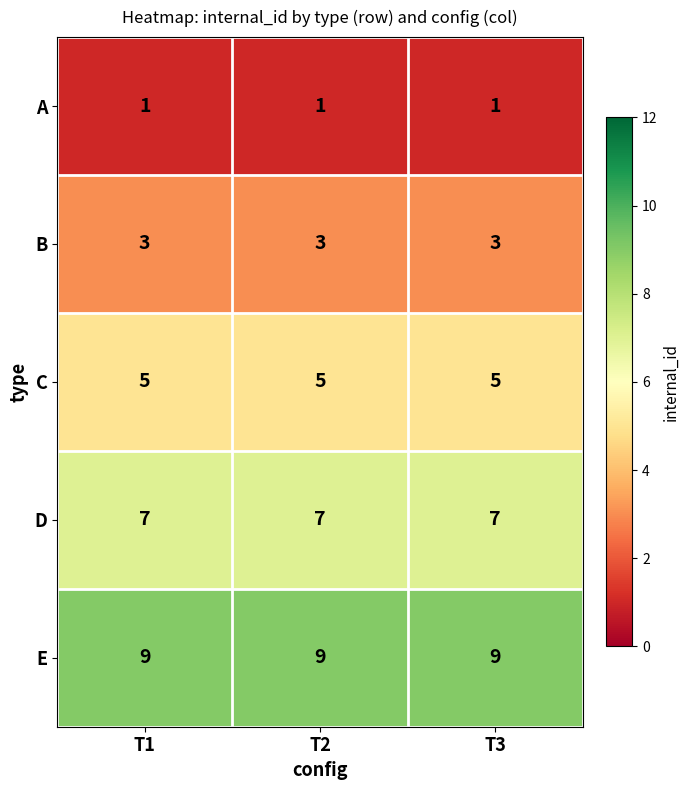

Rank the series by their maximum value, from lowest to highest.

A, B, C, D, E